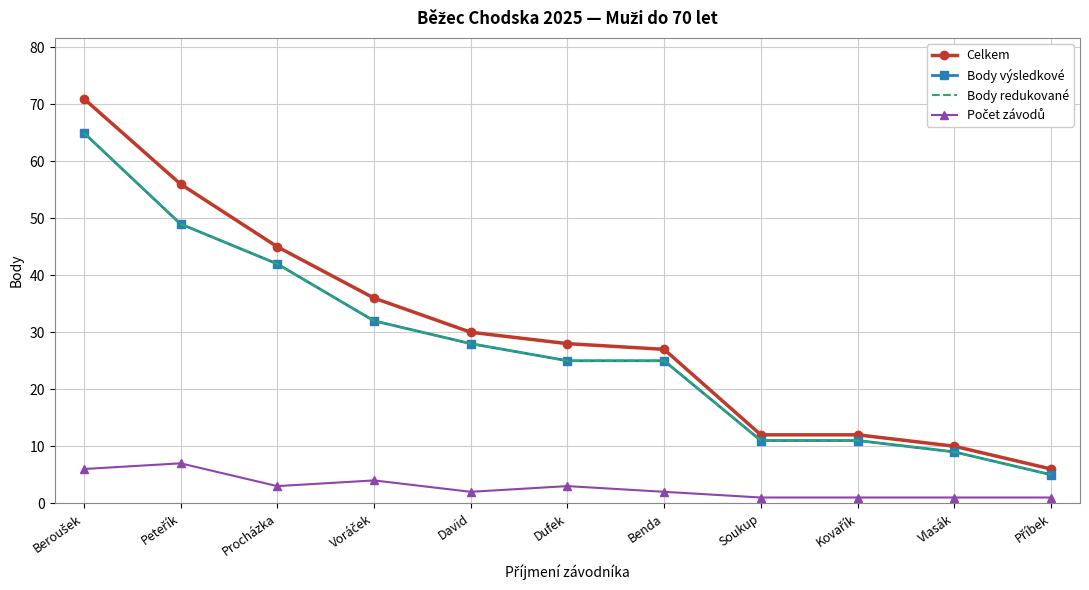

What is the sum of all Body výsledkové values?

302